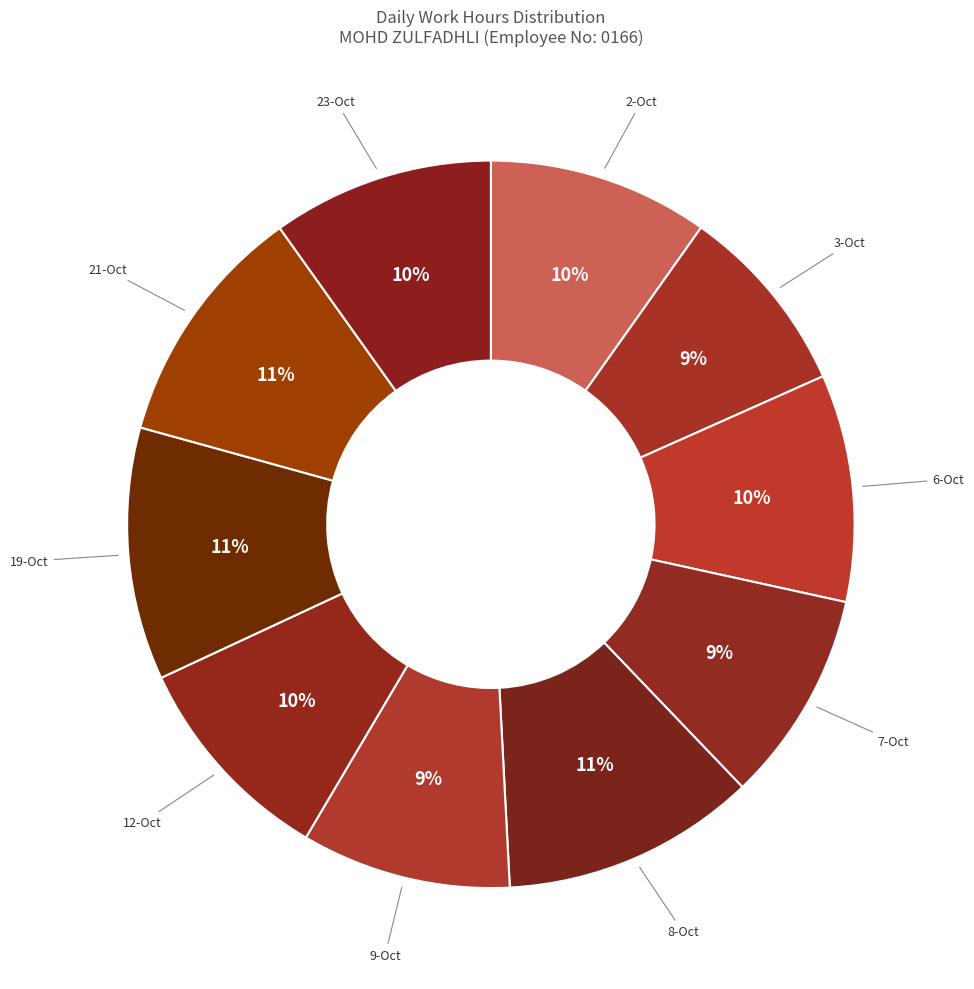

Count the number of slices in the pie.

10